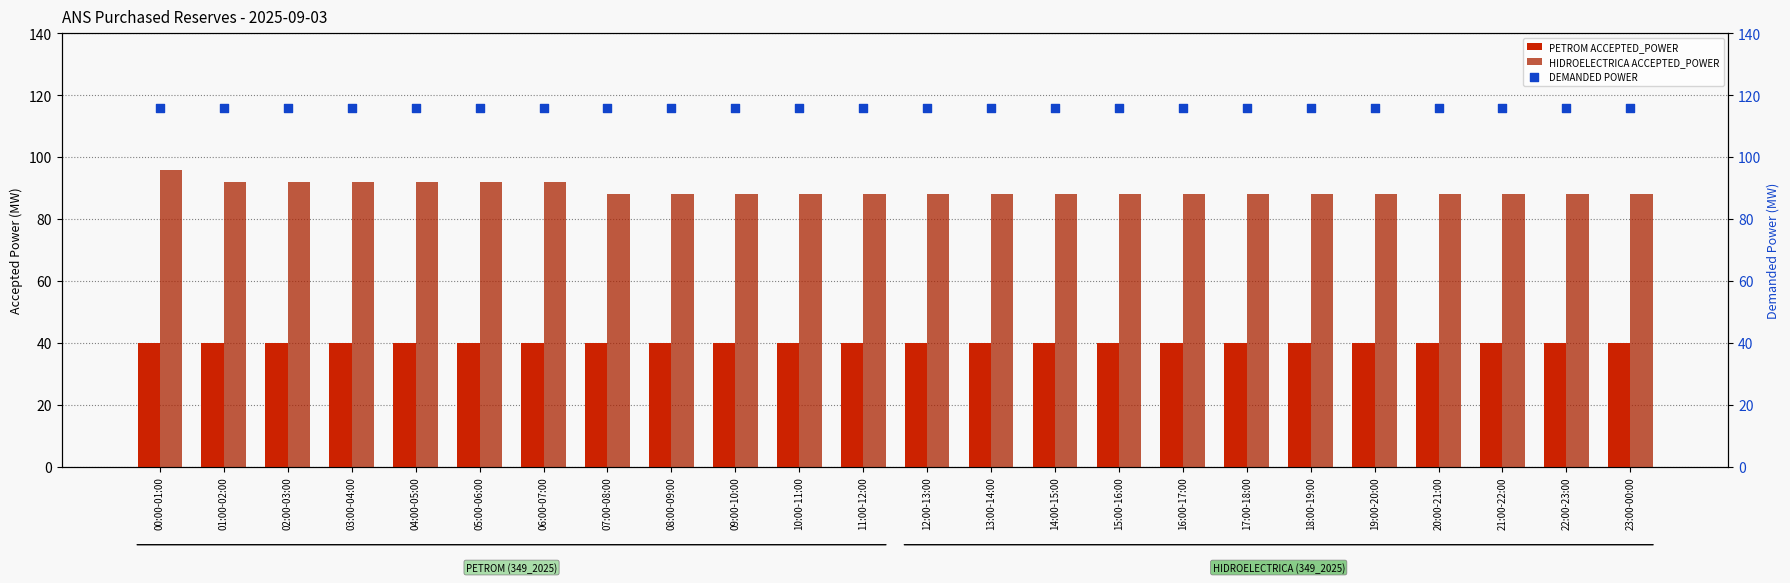

Which series reaches the minimum Y coordinate?

PETROM ACCEPTED_POWER